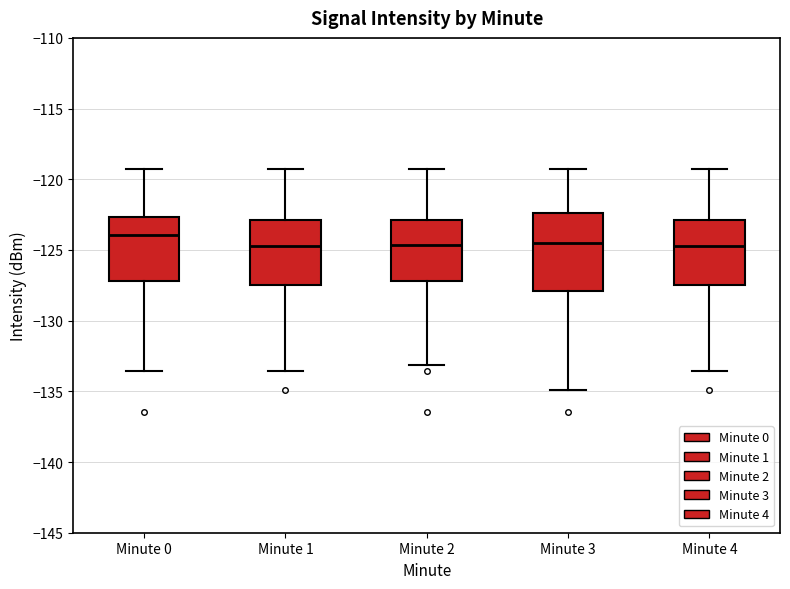

Reading left to right, read every box against the y-axis: the position of its median line, the range the box covers, and the ends of its whiskers. The values are not printed on the chart, so give them approximately, as read against the axis.

Minute 0: median -124.0, box -127.0 to -122.5, whiskers -133.5 to -119.5
Minute 1: median -124.5, box -127.5 to -123.0, whiskers -133.5 to -119.5
Minute 2: median -124.5, box -127.0 to -123.0, whiskers -133.0 to -119.5
Minute 3: median -124.5, box -128.0 to -122.5, whiskers -135.0 to -119.5
Minute 4: median -124.5, box -127.5 to -123.0, whiskers -133.5 to -119.5